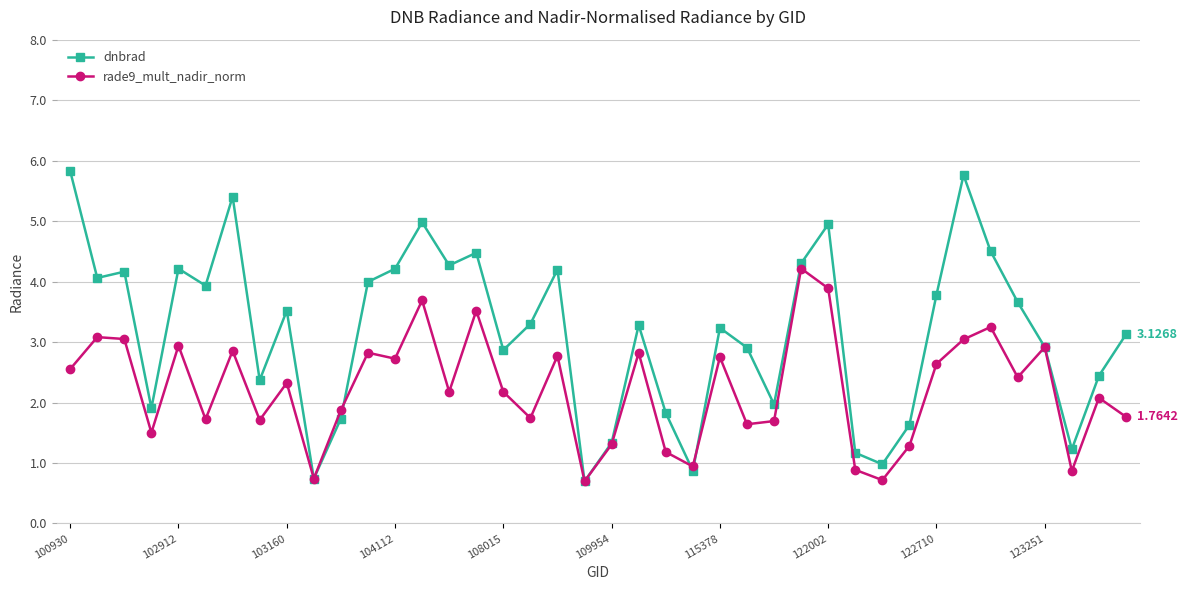

What is the value of the rade9_mult_nadir_norm point at the 9th from the left?

2.3